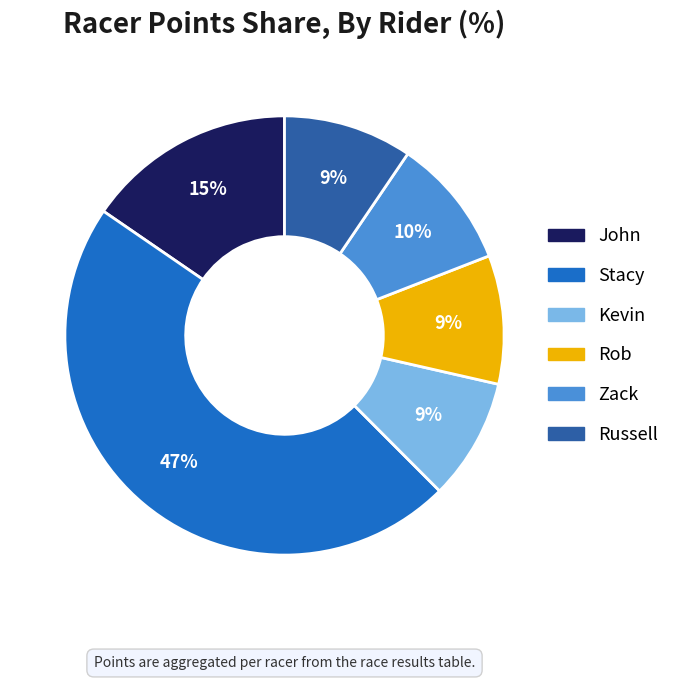

What is the largest slice in the pie chart?

Stacy